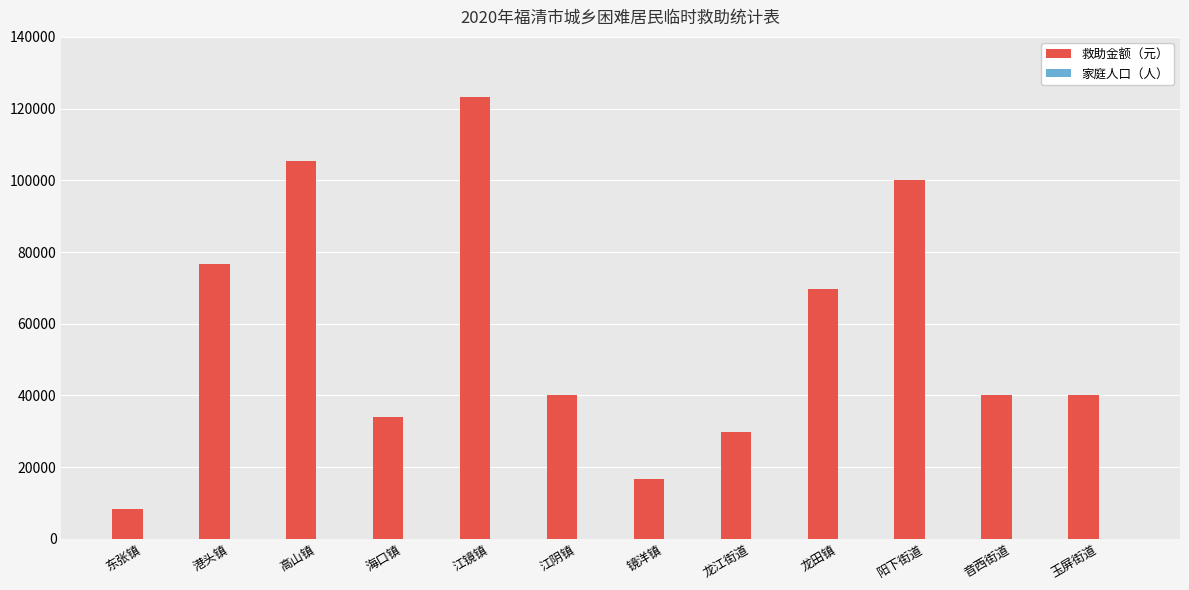

What is the maximum value shown in the chart?

123100